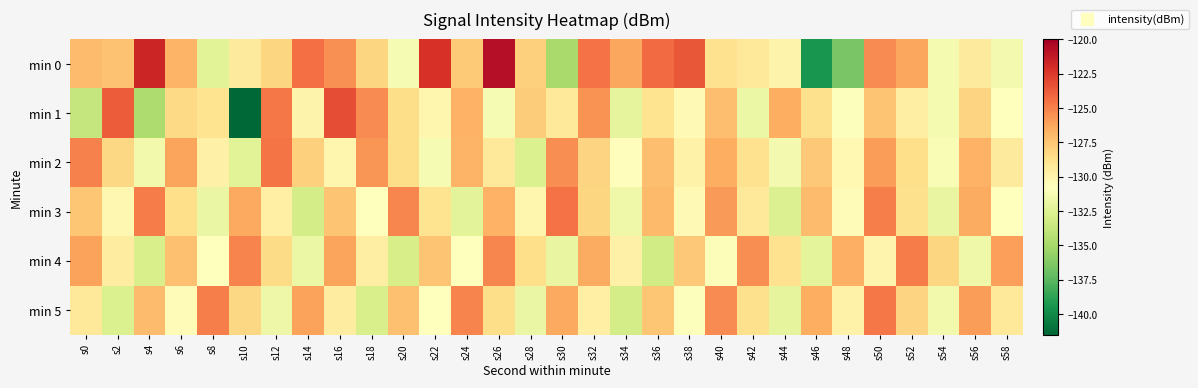

At s42, list the series in order from smallest to largest.

min 1, min 0, min 3, min 2, min 5, min 4